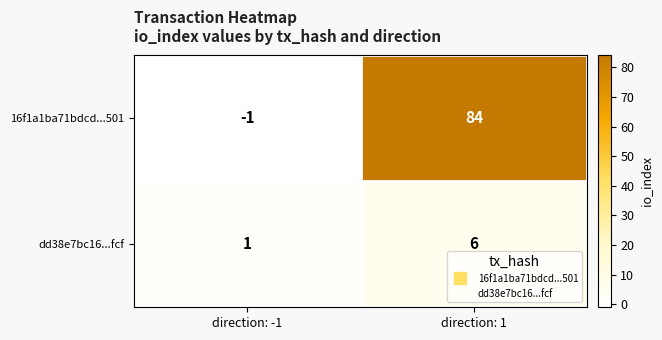

Read the 16f1a1ba71bdcd...501 value at direction: 1, to the nearest 5.

85